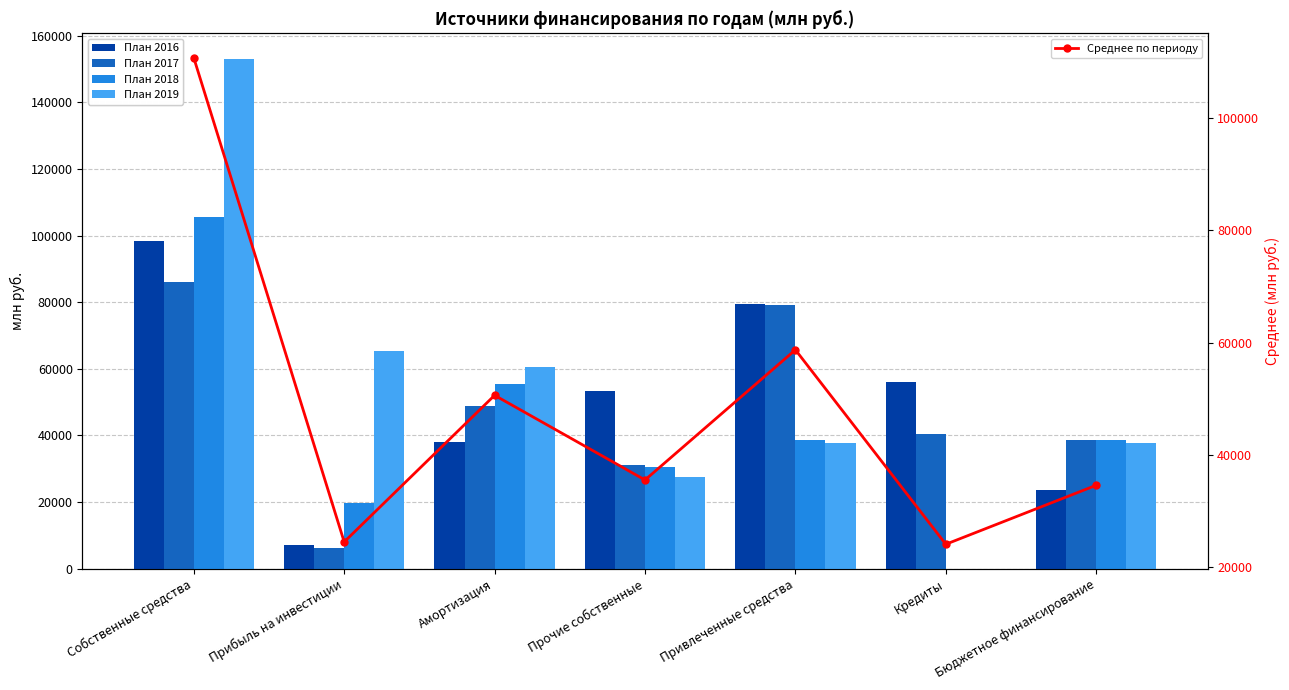

Which category has the lowest value across all series?

Кредиты